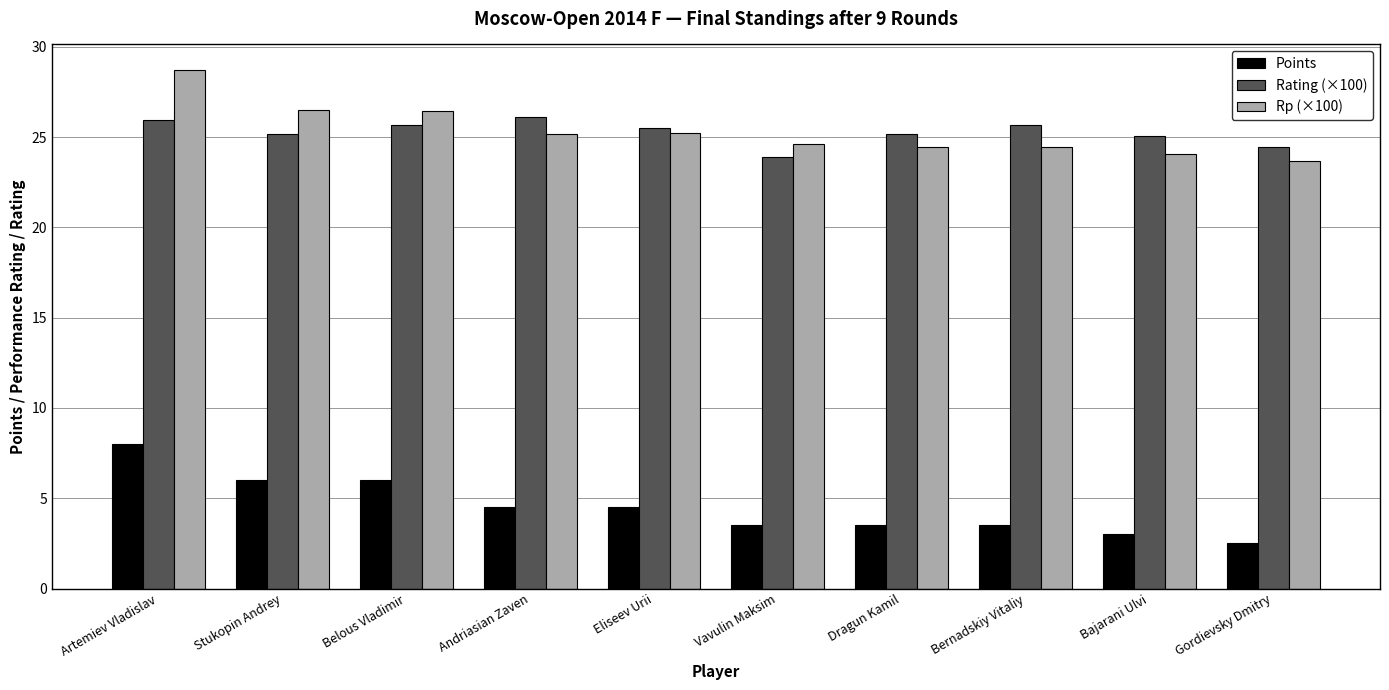

Between Belous Vladimir and Dragun Kamil, which series saw the biggest shift?

Points